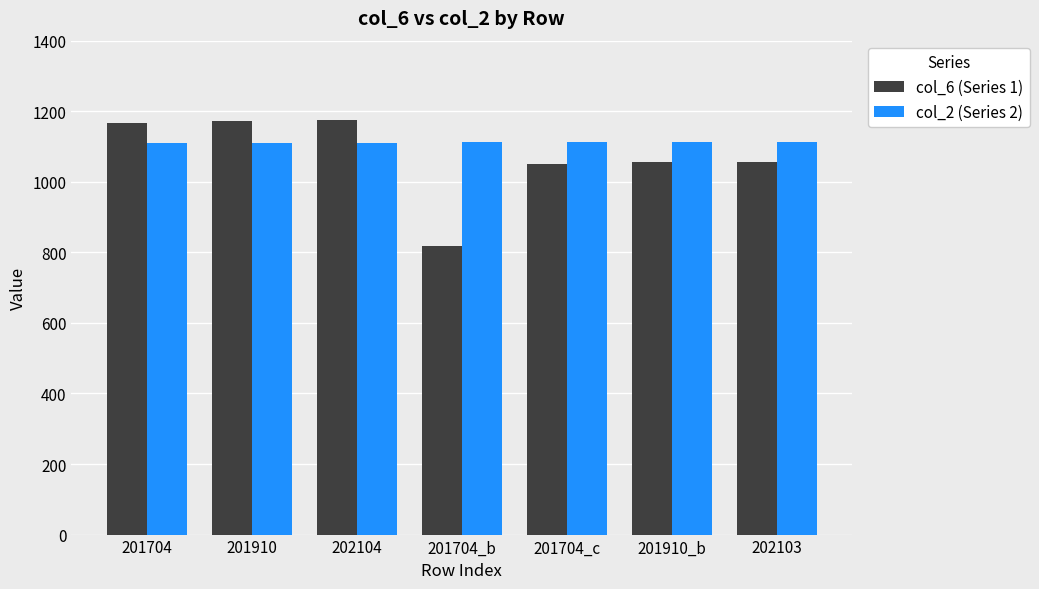

True or false: col_2 (Series 2) has a value of 1111 at 202104.

True